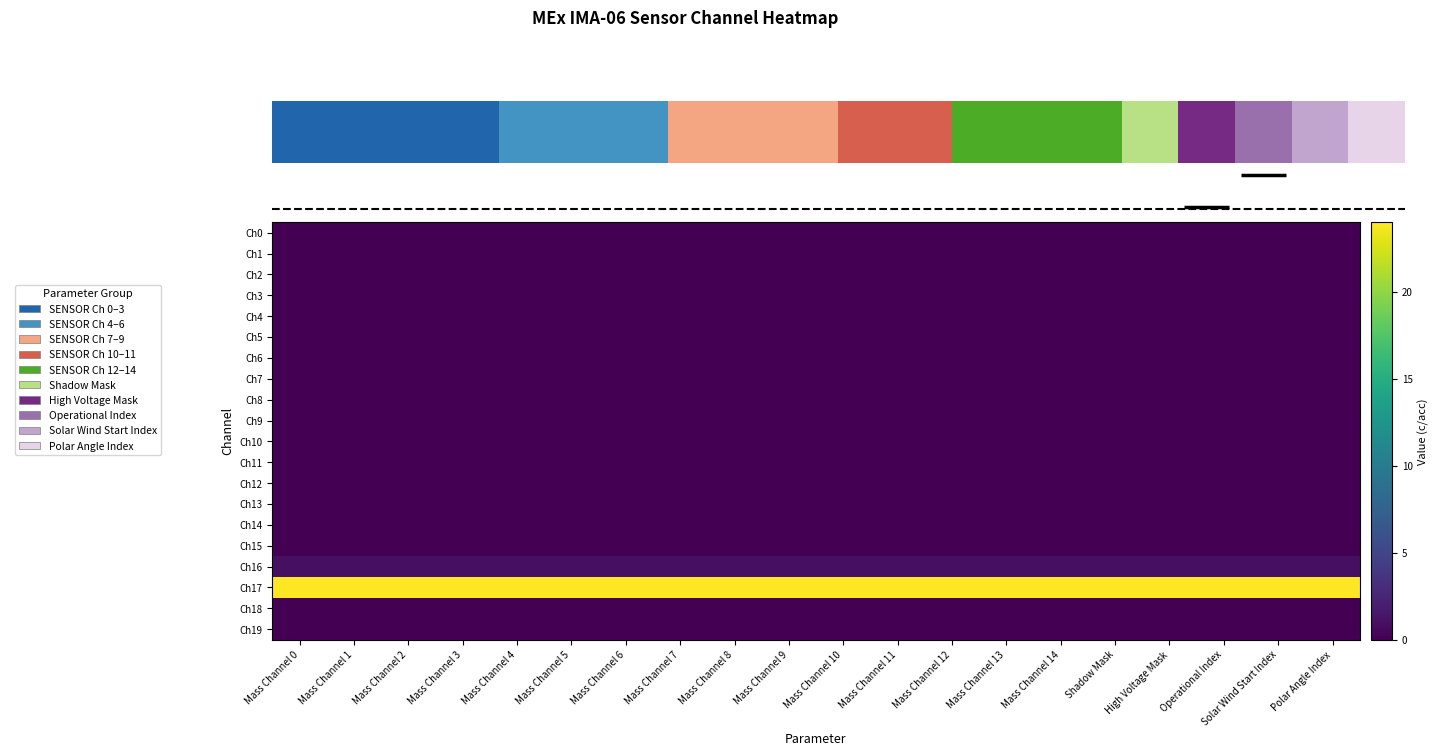

How many series are shown in this chart?

20